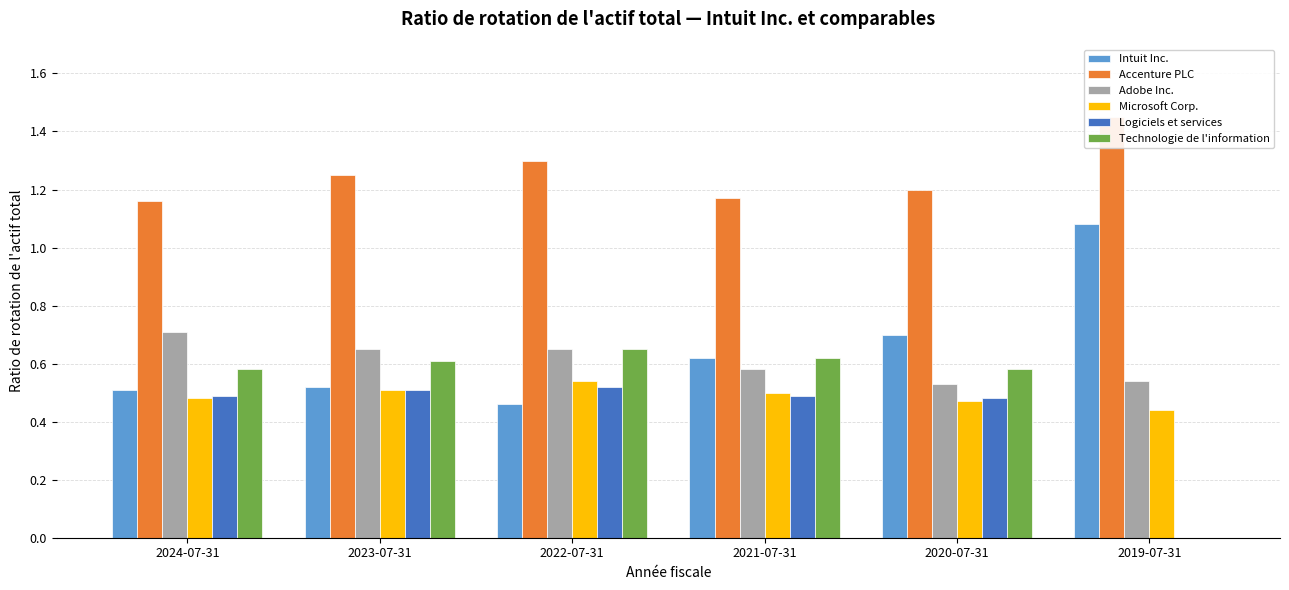

What position from the left is 2020-07-31?

5